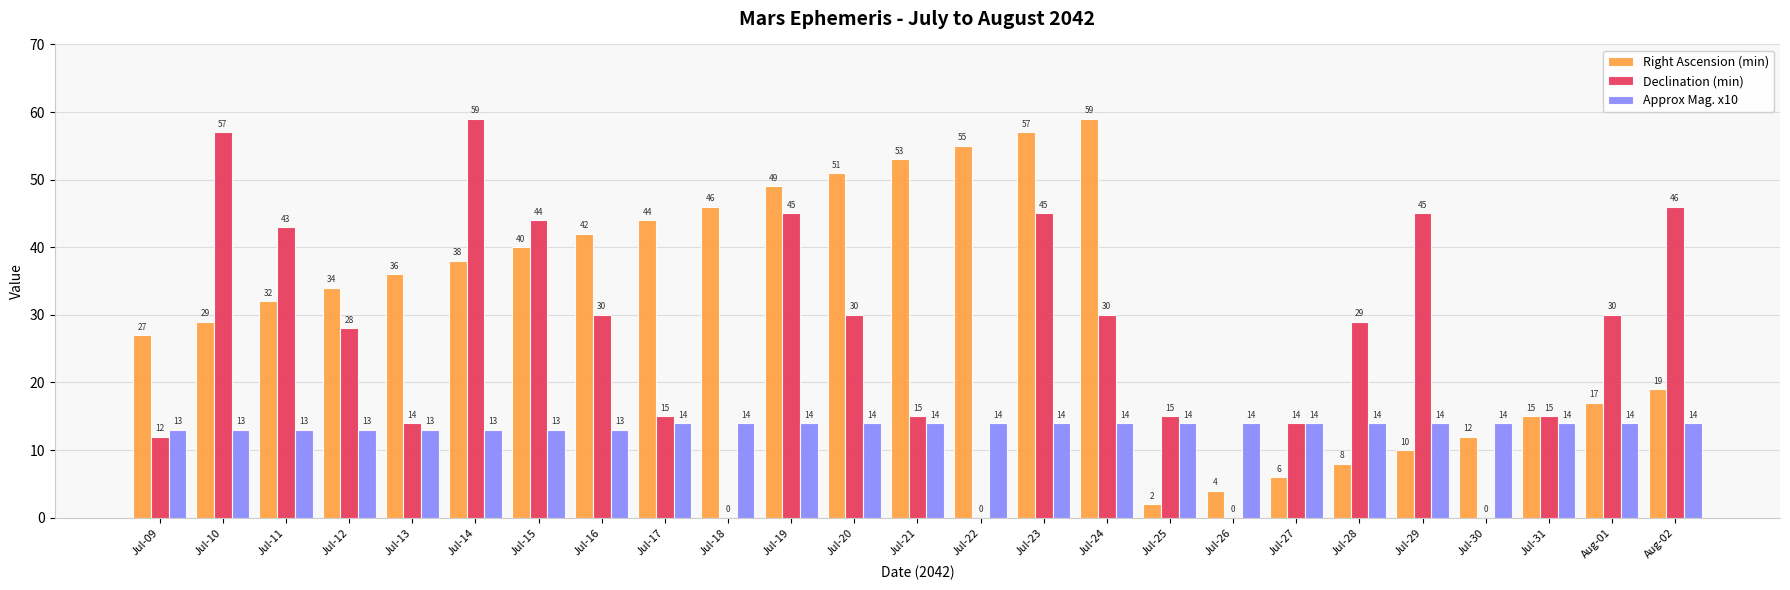

At which label does Declination (min) first exceed 29?

Jul-10